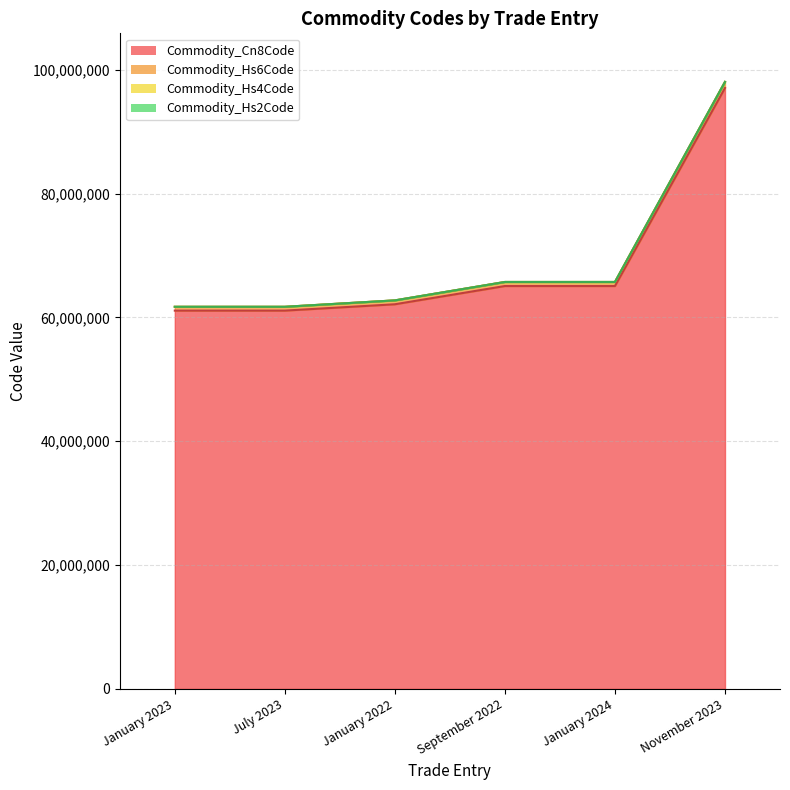

What are all the series names shown in the legend?

Commodity_Cn8Code, Commodity_Hs6Code, Commodity_Hs4Code, Commodity_Hs2Code